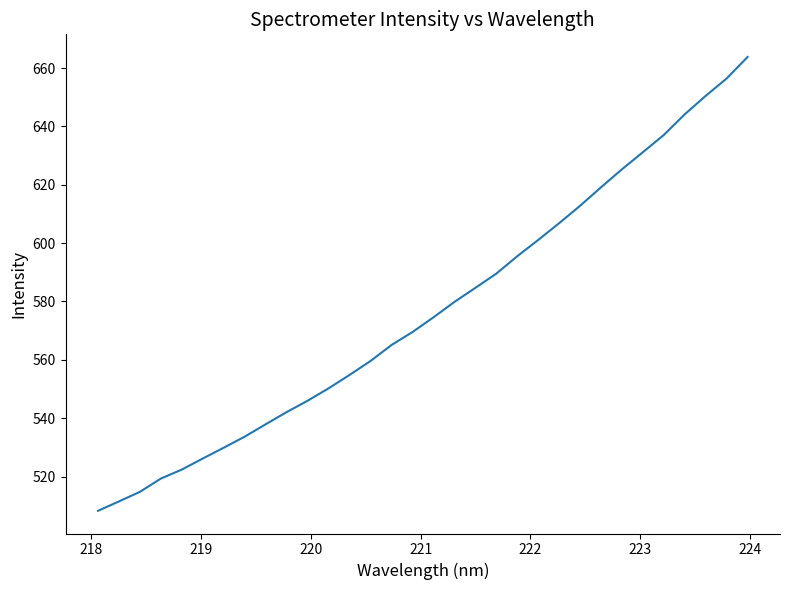

What is the greatest value displayed?

663.8